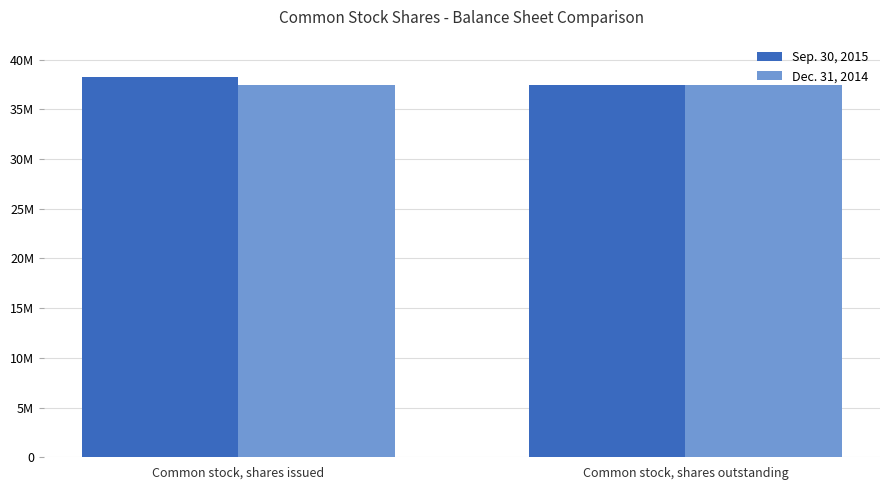

What is the label of the 2nd bar from the left?

Common stock, shares outstanding